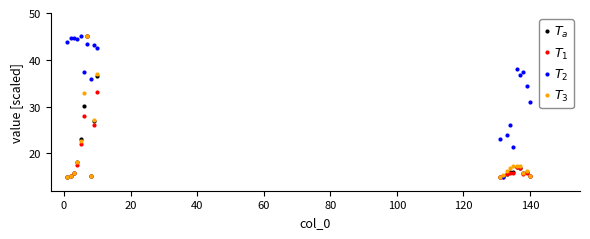

What is the minimum value shown in the chart?

15.0